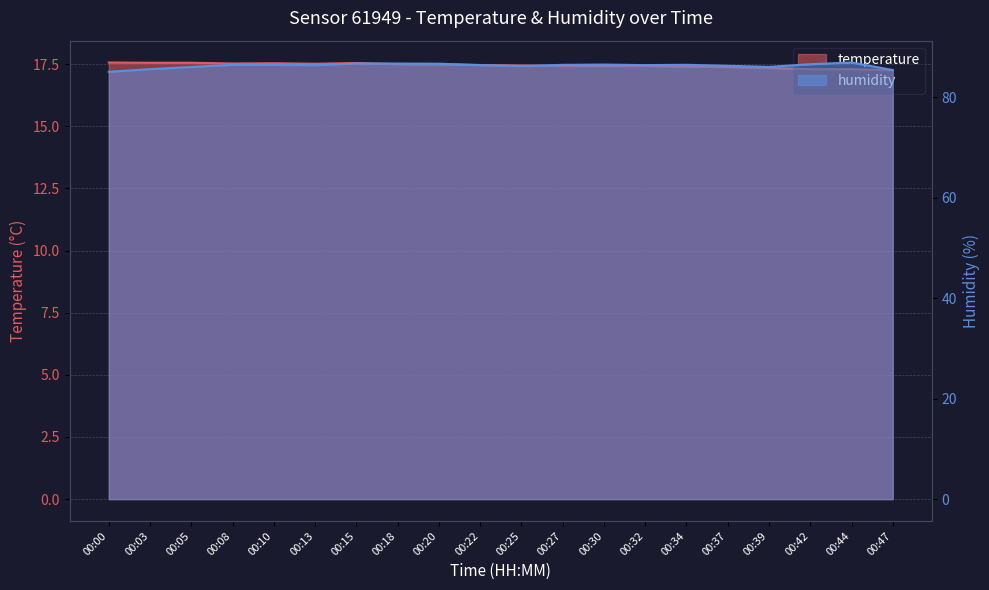

The temperature series shows 25.6 at 00:13. True or false?

False